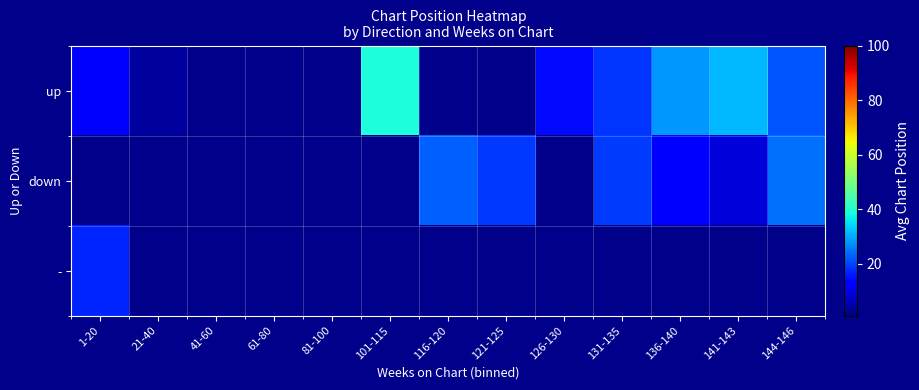

List the labels in order of - value, largest first.

1-20, 21-40, 41-60, 61-80, 81-100, 101-115, 116-120, 121-125, 126-130, 131-135, 136-140, 141-143, 144-146